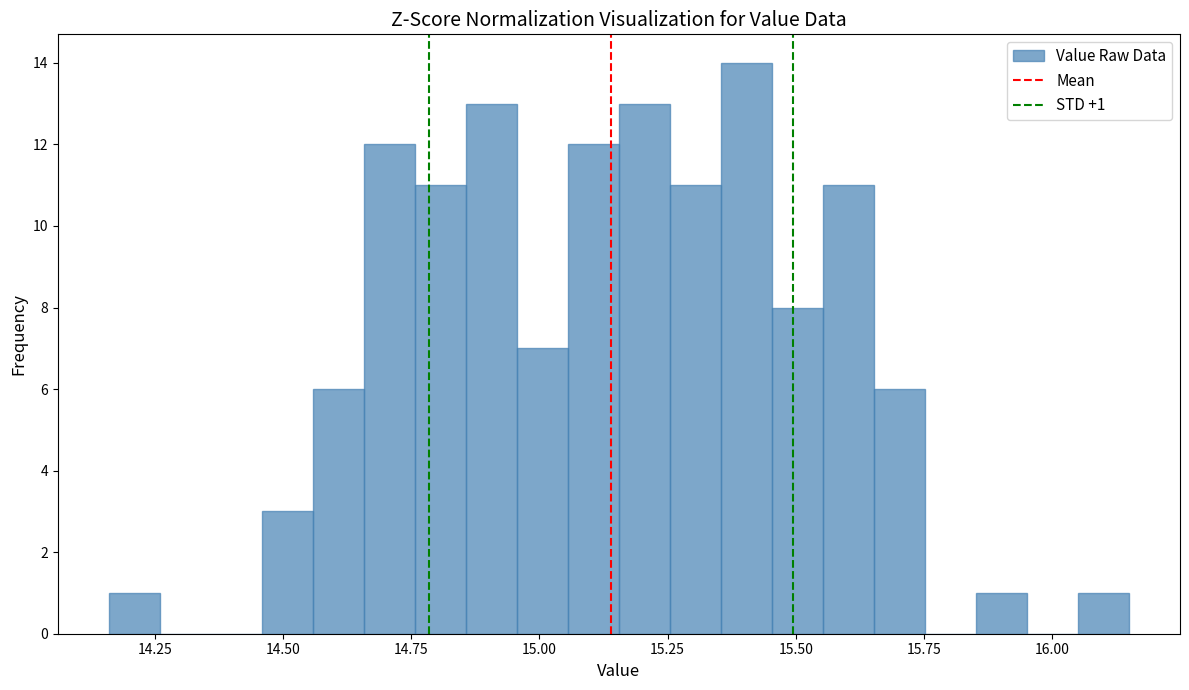

Read against the x-axis, roughly where is the centre of the tallest bar?

15.40